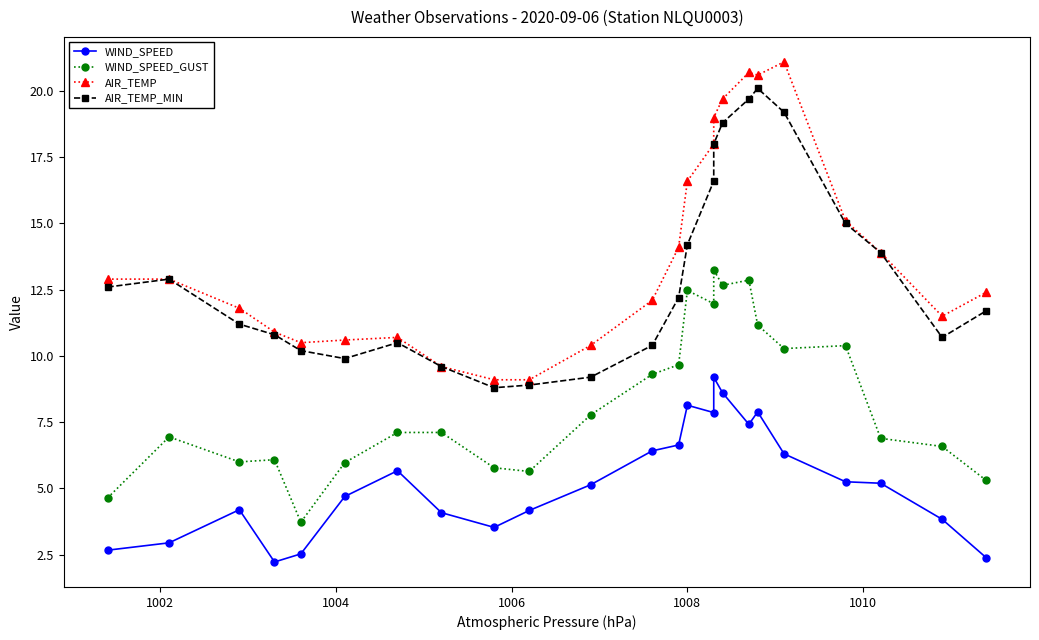

What is the smallest value displayed?

2.2